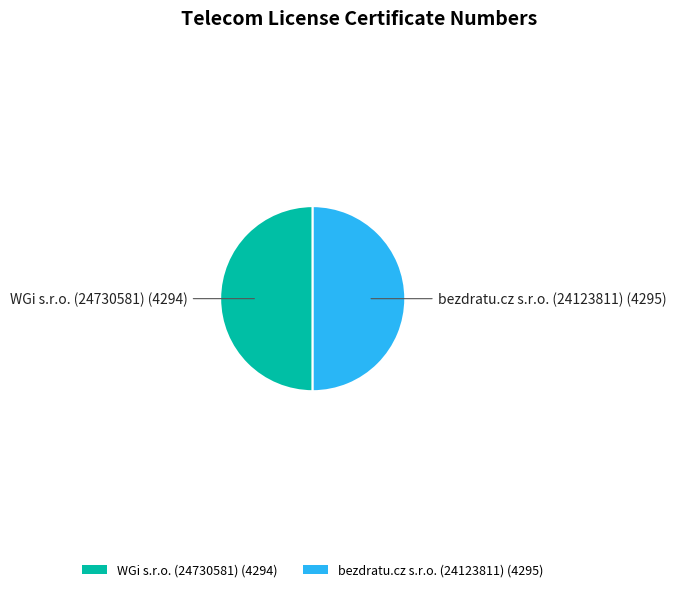

The bezdratu.cz s.r.o. (24123811) (4295) slice represents 50% of the pie. True or false?

True